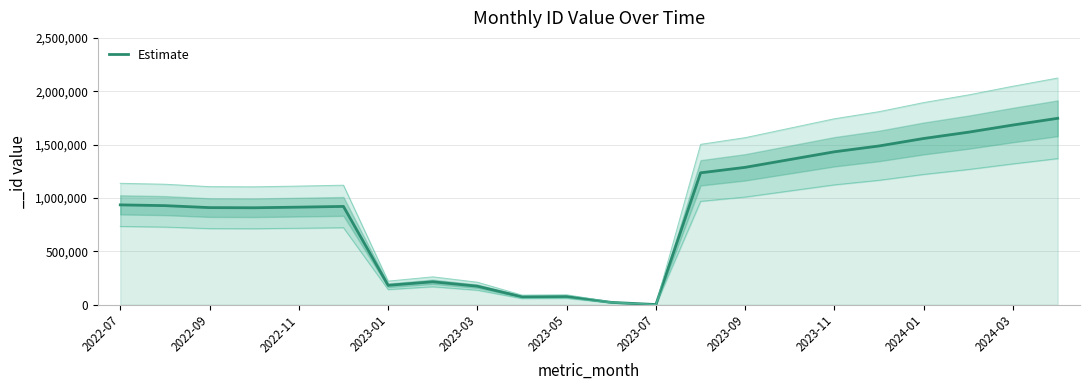

Reading right to left, extract all data points from this chart.

1746586	1683764	1616506	1557731	1487648	1433040	1360312	1287266	1235851	1640	22097	76645	74126	173594	215021	181899	921052	914288	908500	909929	928489	935522